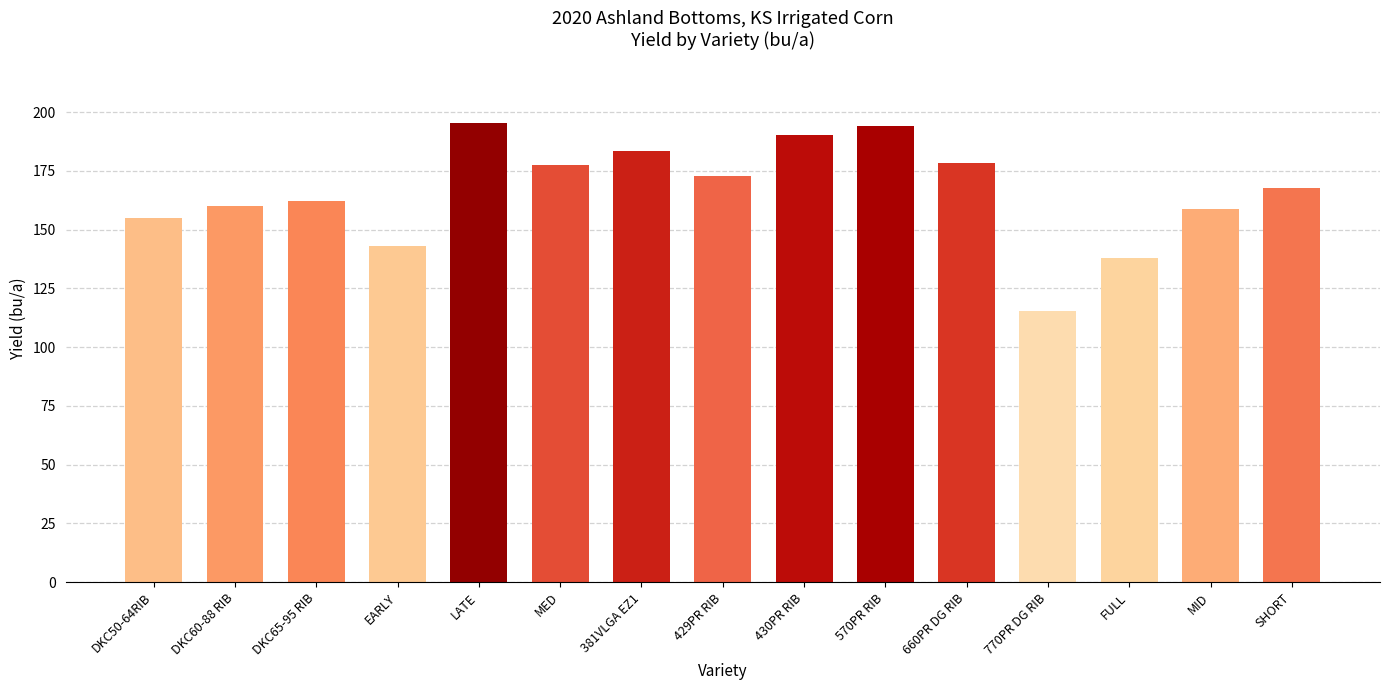

How many values exceed 167?

8